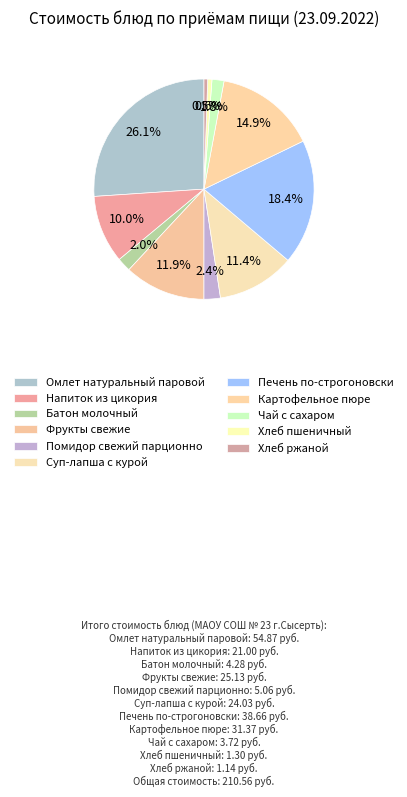

Combined, what portion of the pie is Чай с сахаром and Напиток из цикория?

11.7%